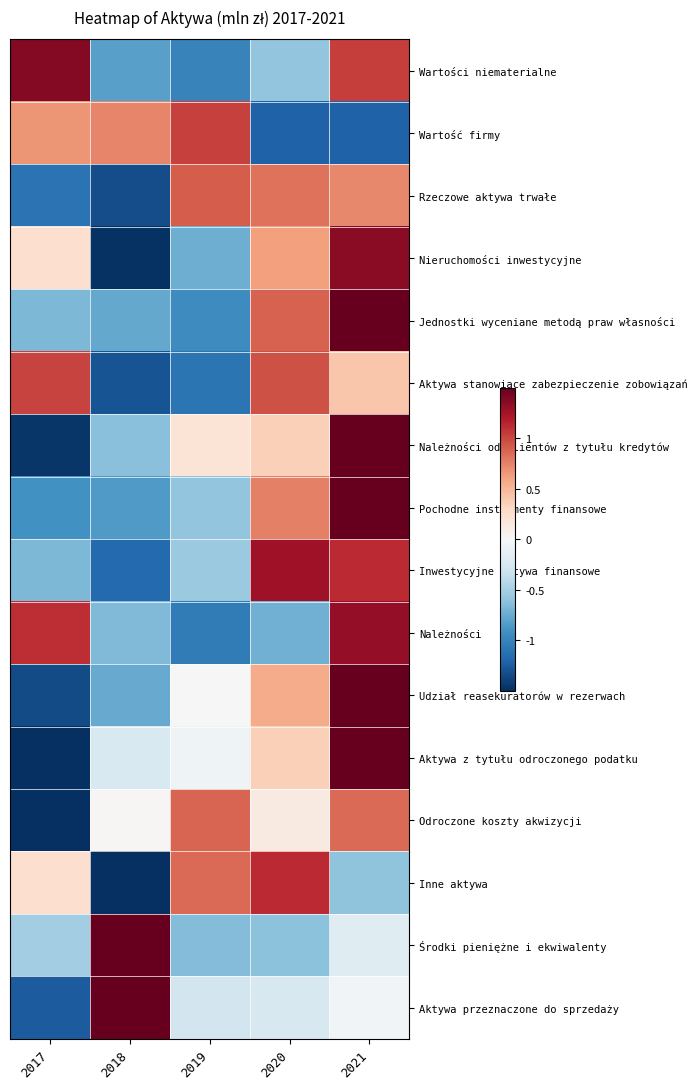

Which label corresponds to the smallest value in the chart?

2017